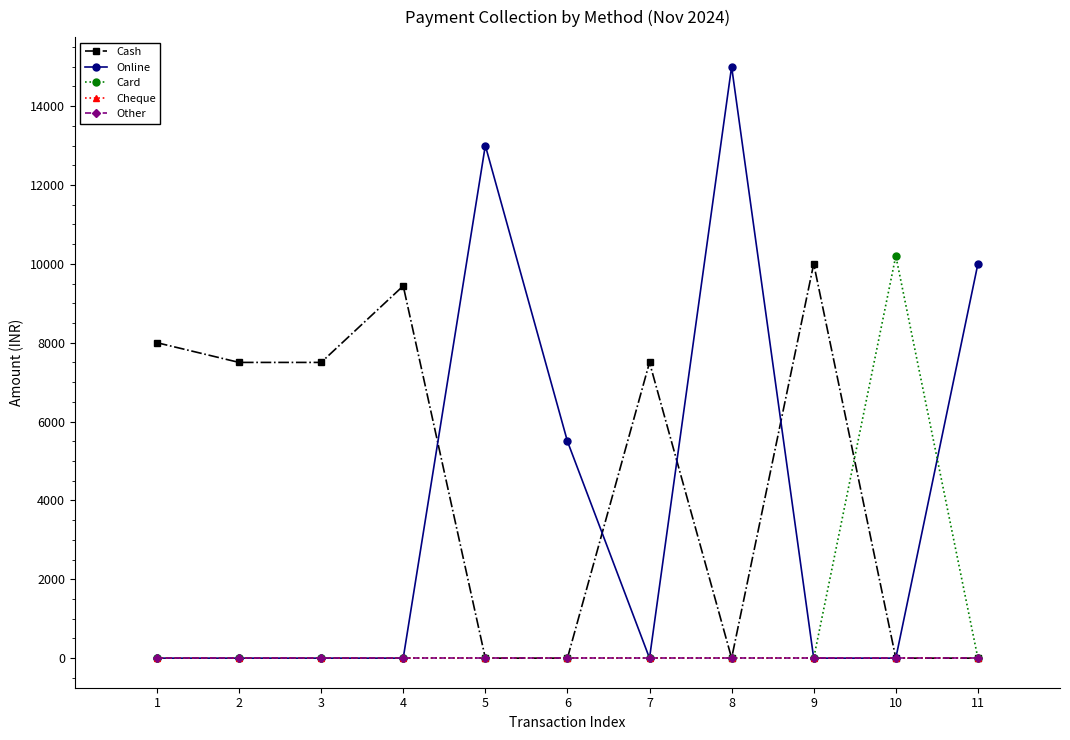

At which category is the sum across all series the highest?

8